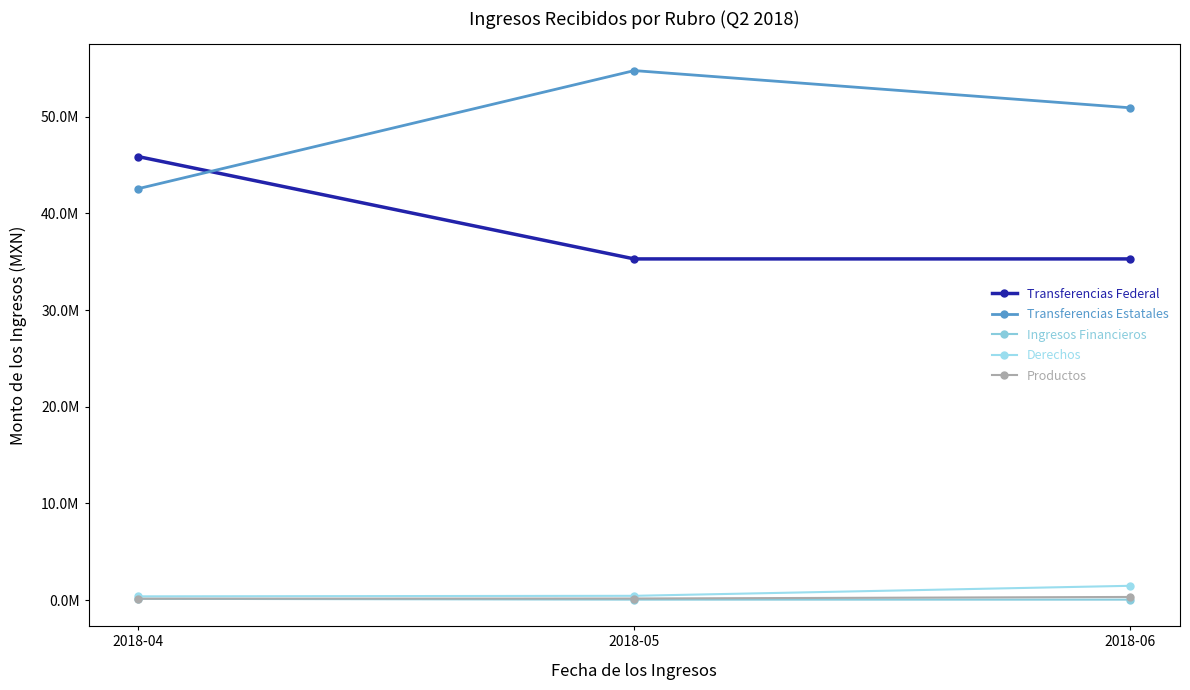

Does the chart have visible grid lines?

No